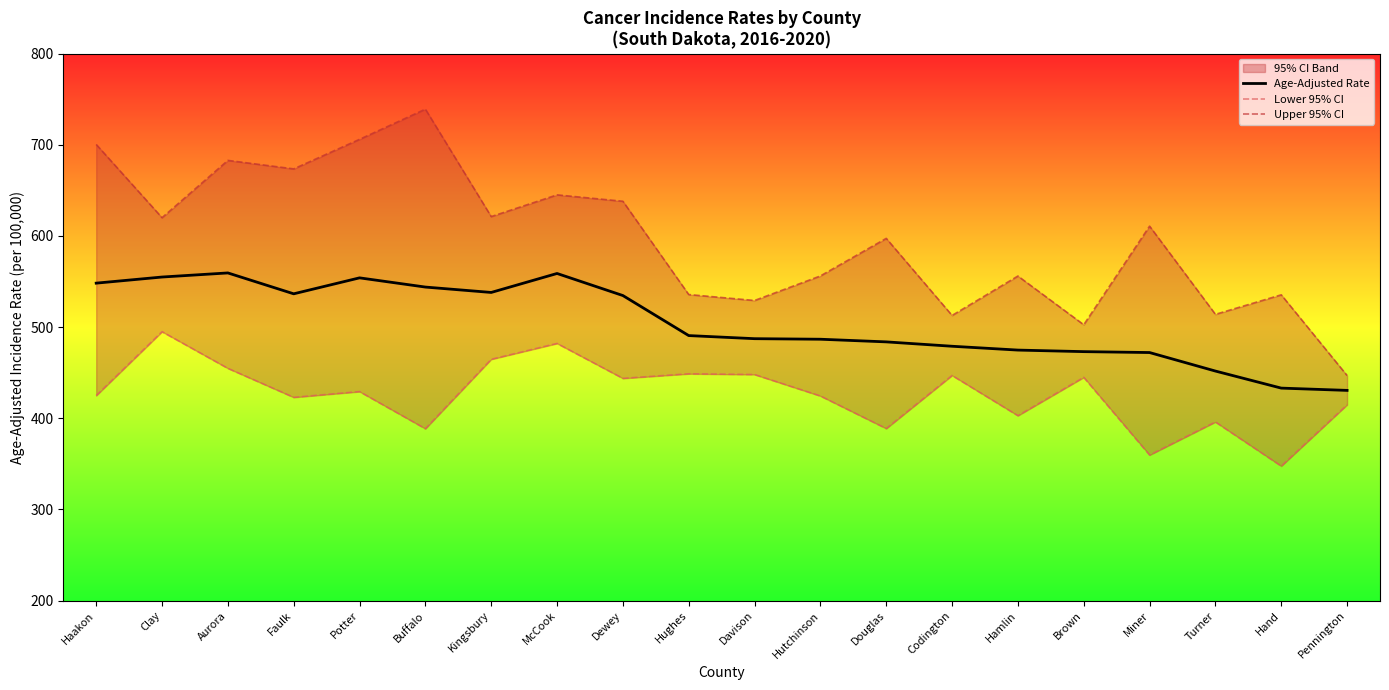

Which category has the highest value in the Upper 95% CI series?

Buffalo